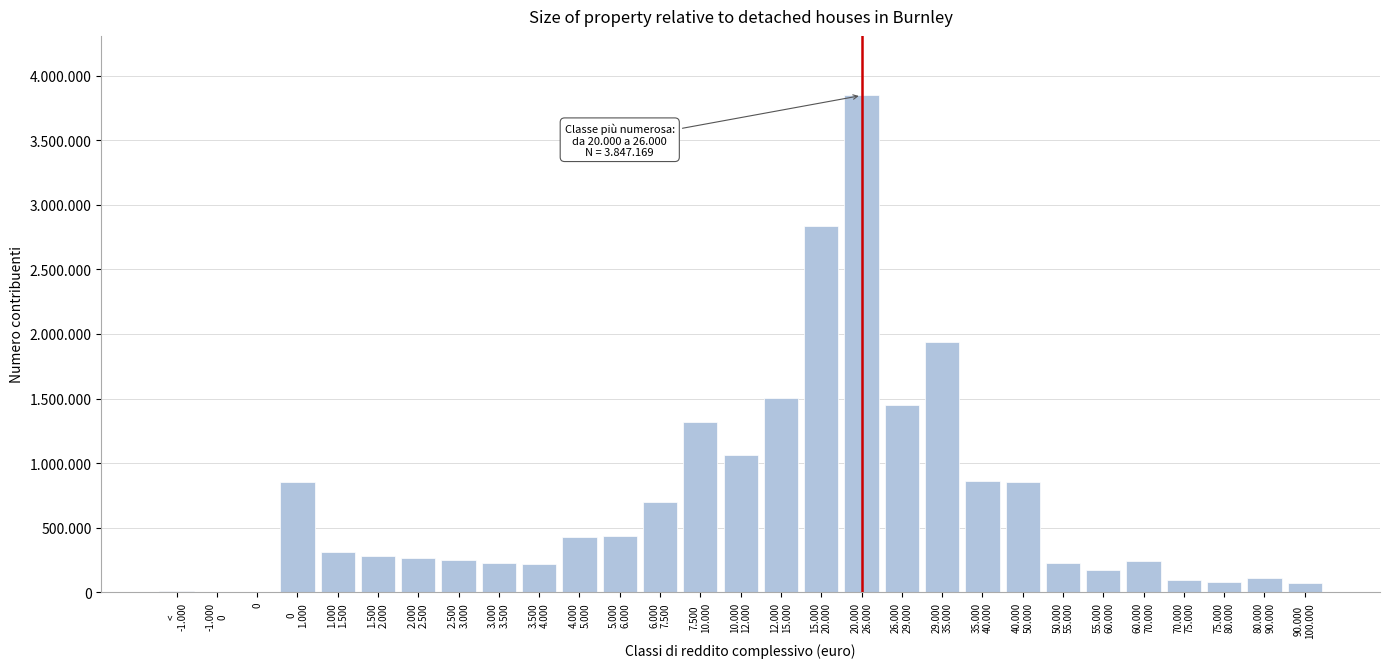

Are the bars horizontal?

No